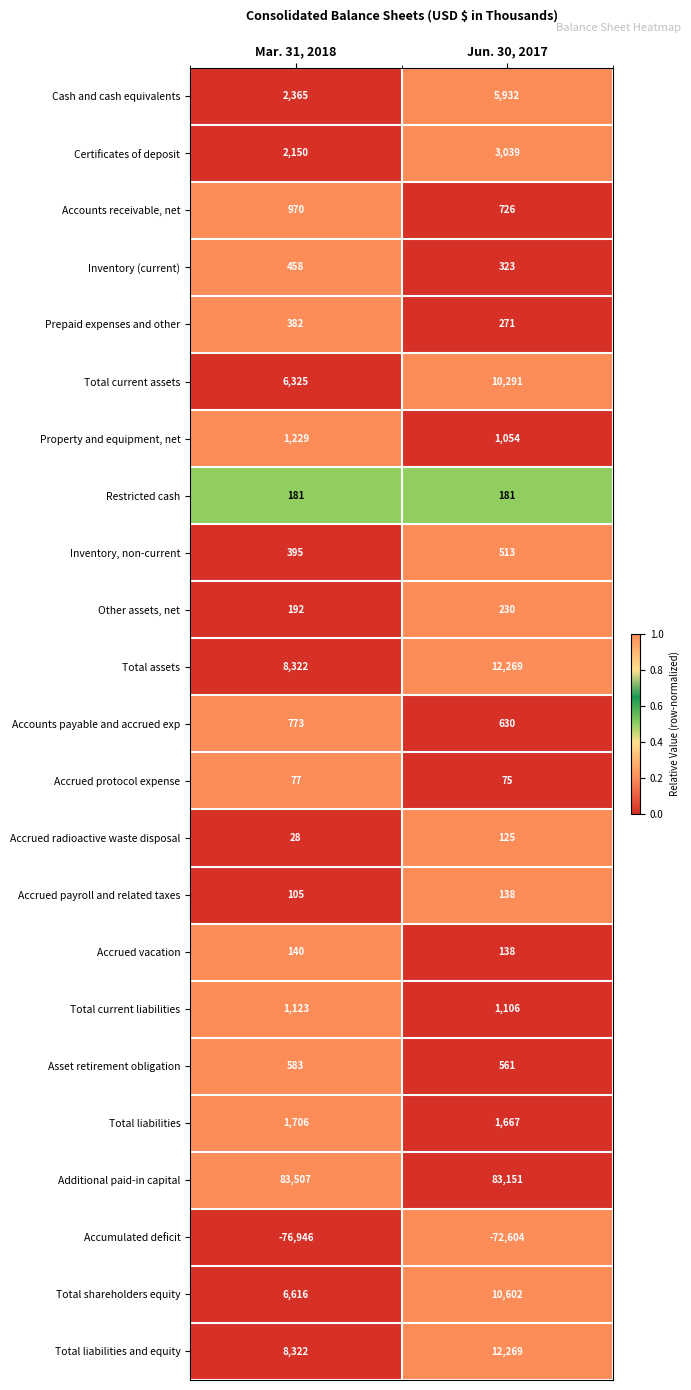

The Accrued payroll and related taxes series shows 138 at Jun. 30, 2017. True or false?

True